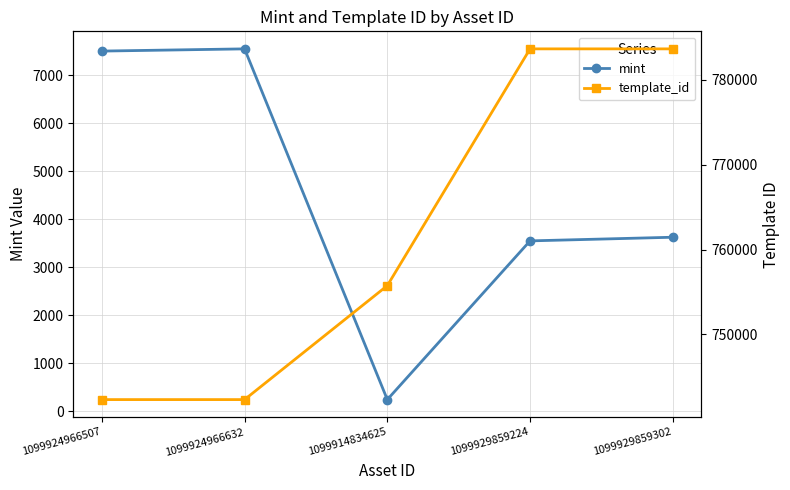

Rank the series by their average value, from highest to lowest.

template_id, mint